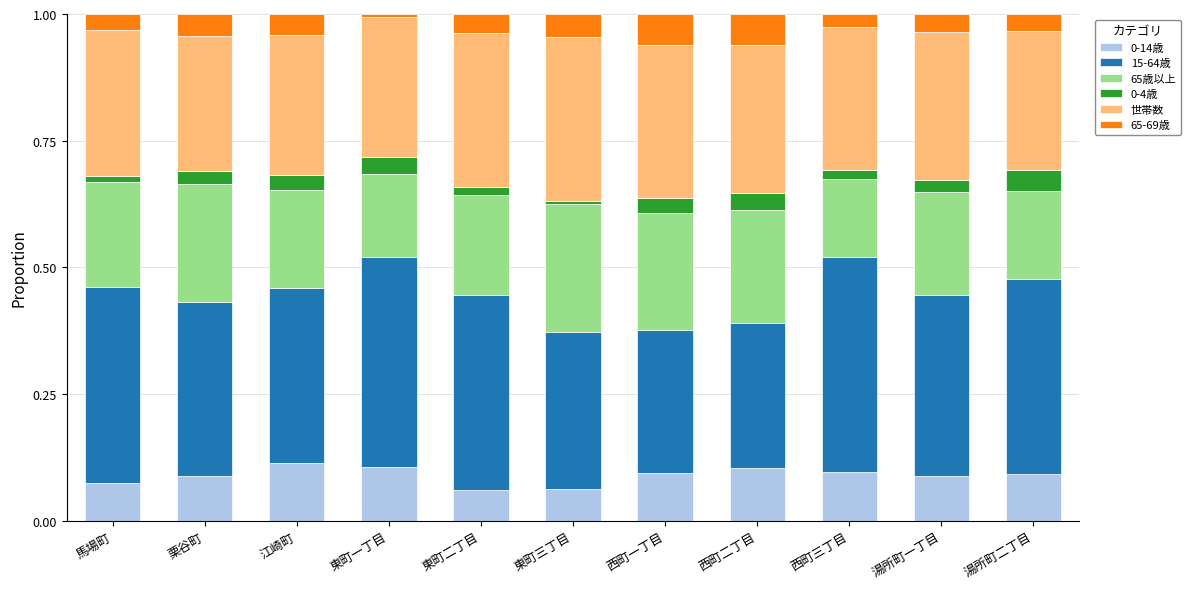

What is the total value across all series at 江崎町?

1.0